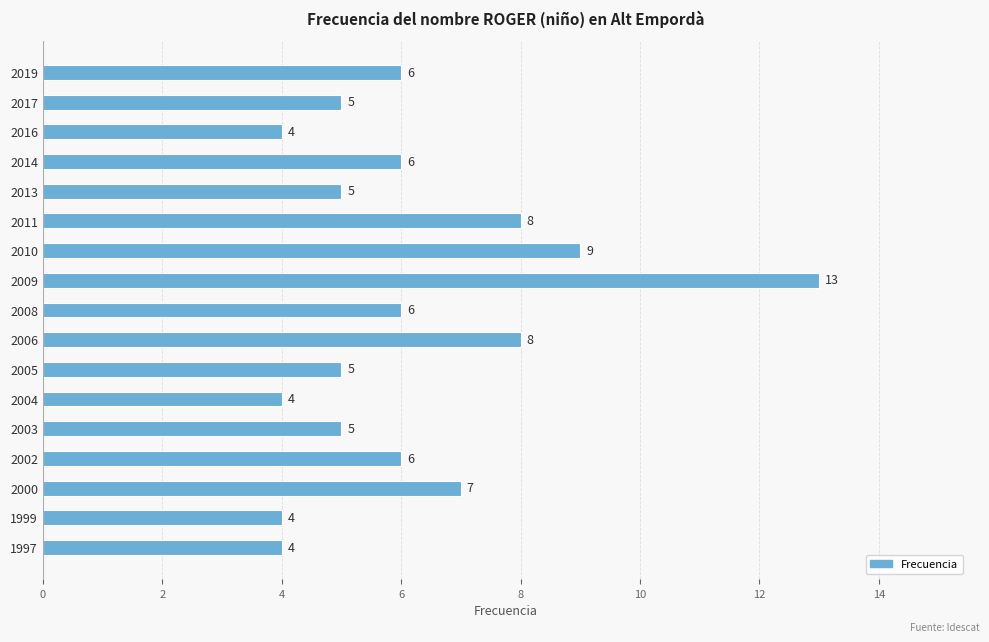

What is the value of the 5th bar from the top?

5